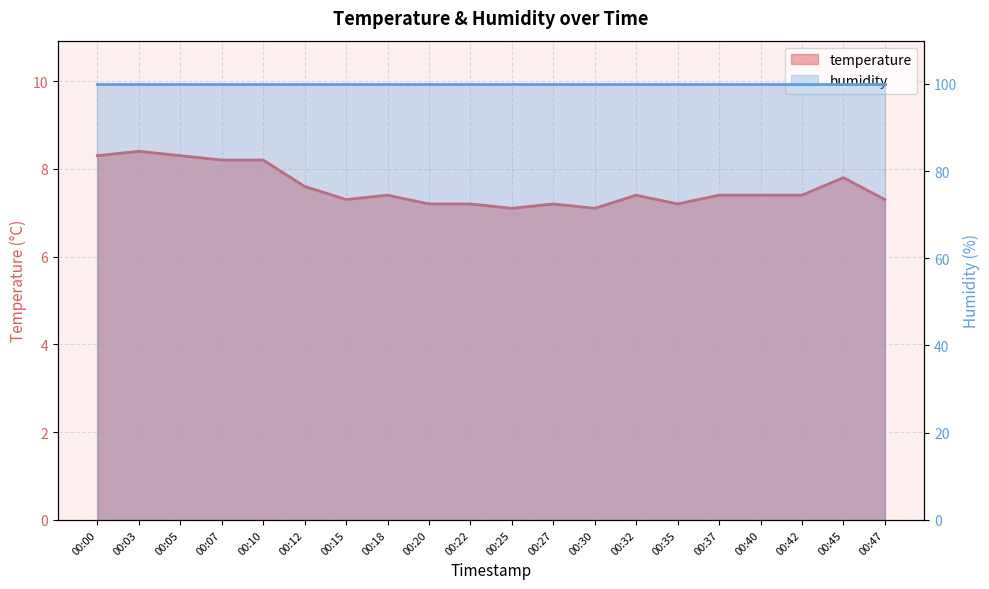

How many points are higher than both their immediate neighbors (excluding endpoints)?

5